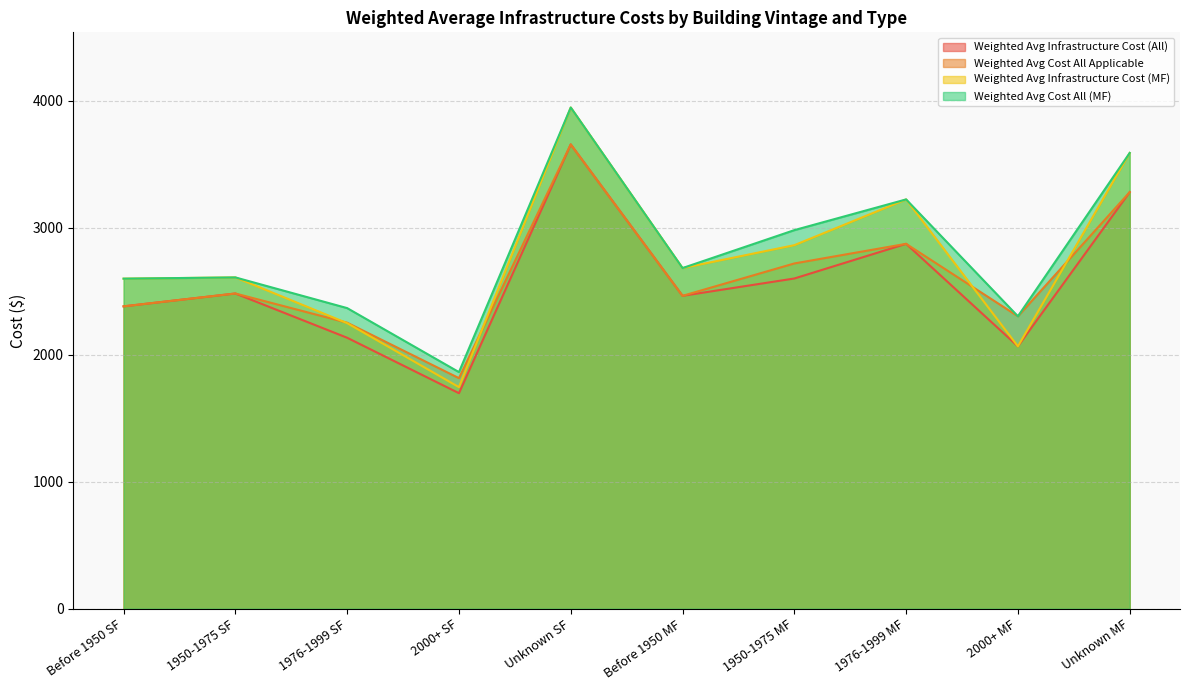

Where is the first local minimum for Weighted Avg Infrastructure Cost (MF)?

2000+ SF